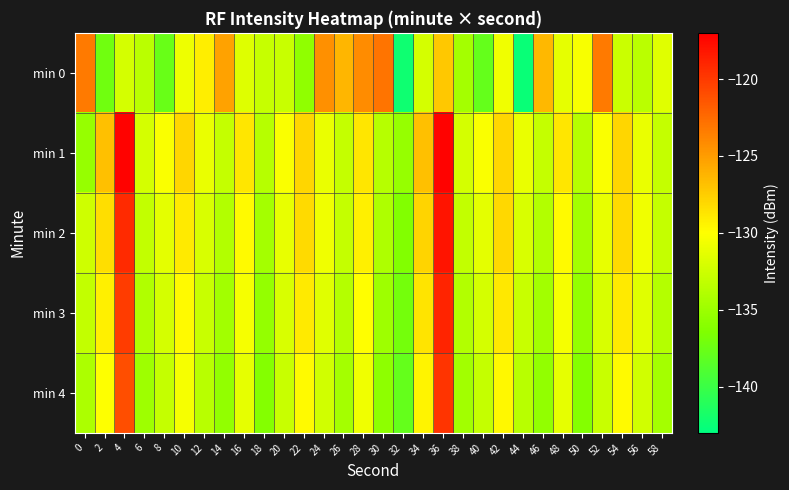

At how many categories does at least one series exceed -120?

2